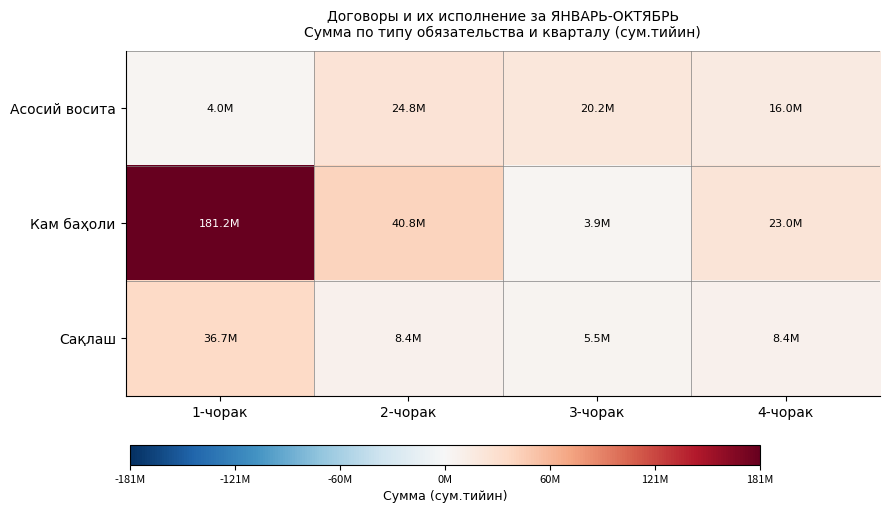

At how many categories does at least one series exceed 7944343?

4